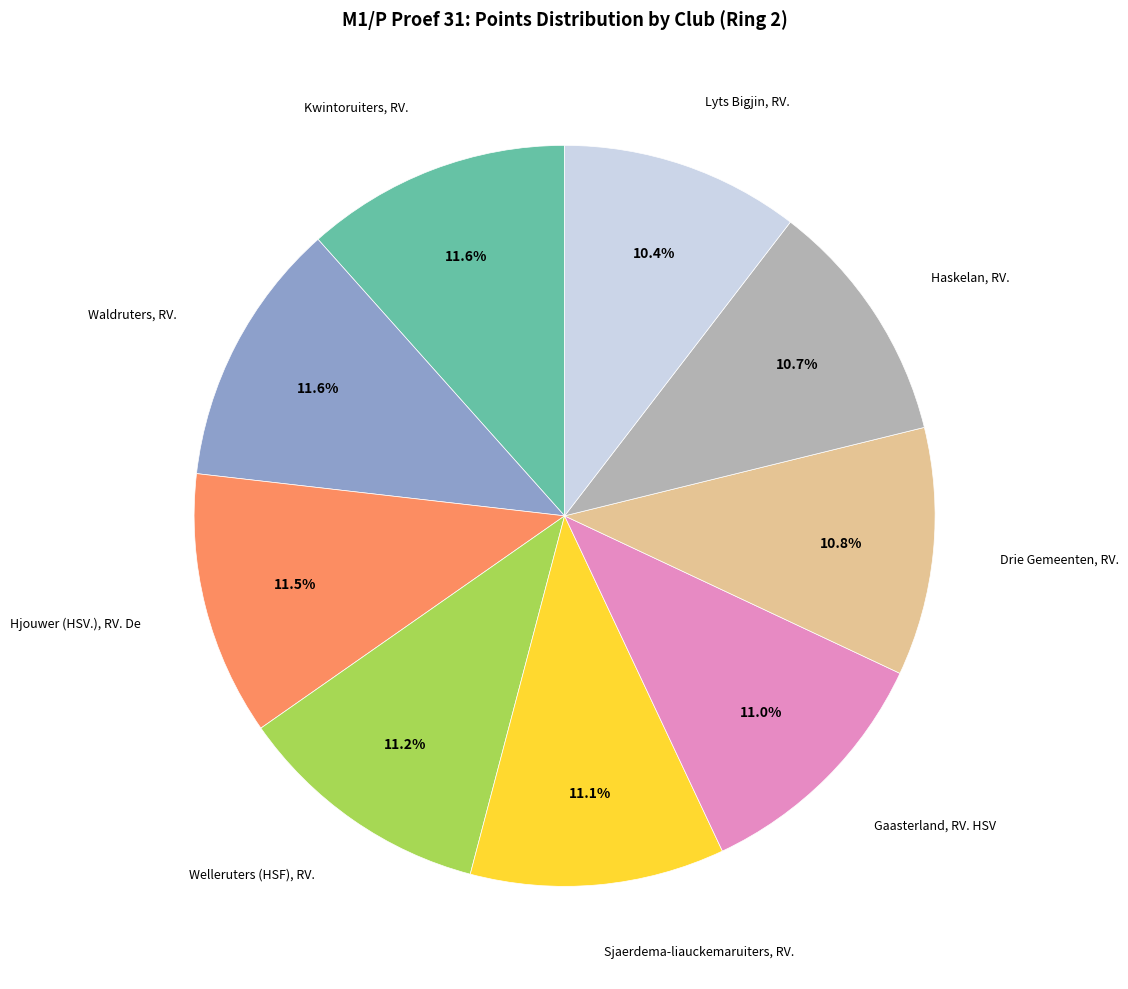

Does any single category account for the majority?

No